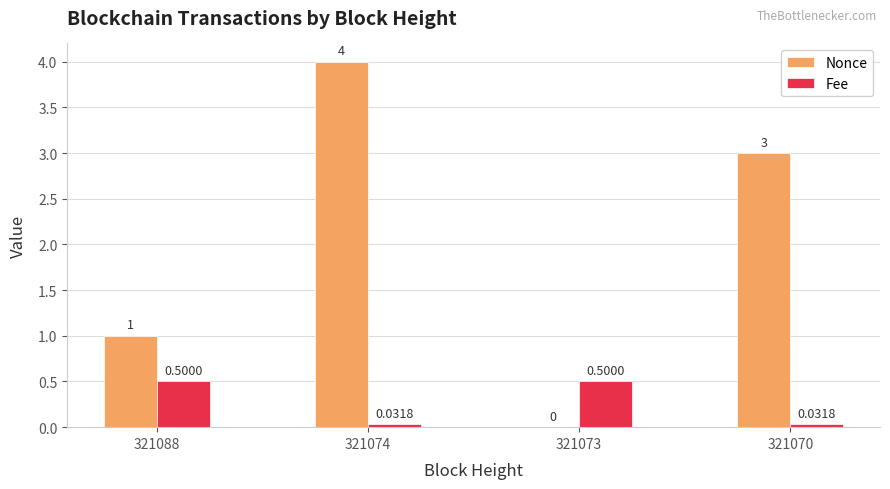

Read the Nonce value at 321070.

3.0